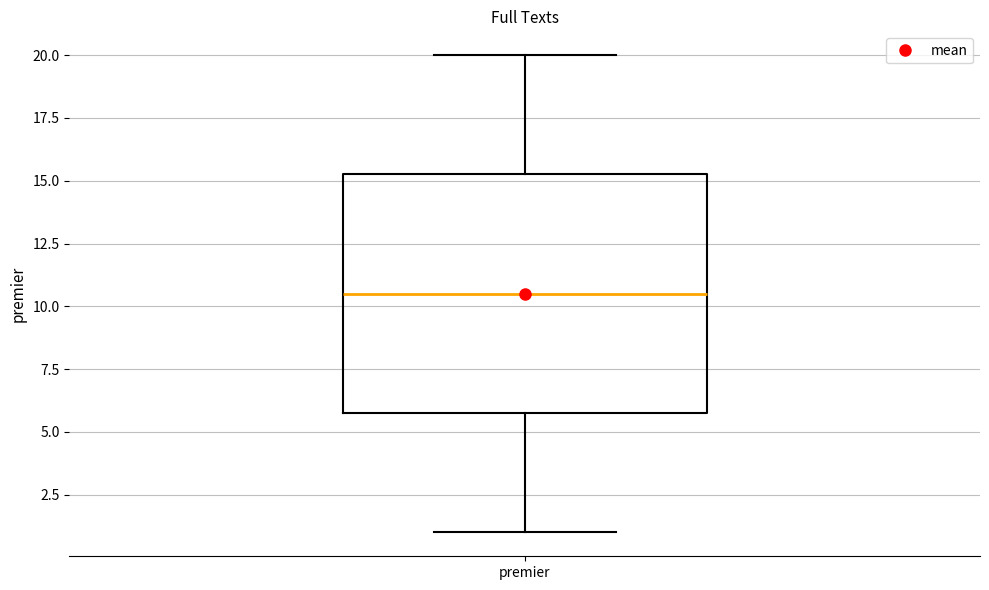

Where is the upper edge of the box for premier on the y-axis? The values are not printed on the chart, so give them approximately, as read against the axis.

15.5